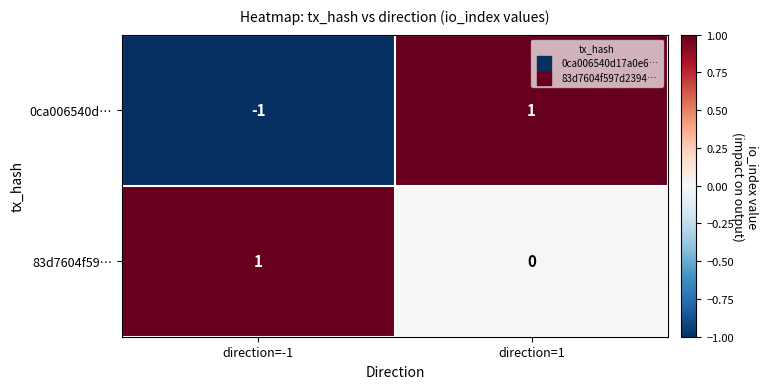

Which series has the largest total across all categories?

83d7604f59…